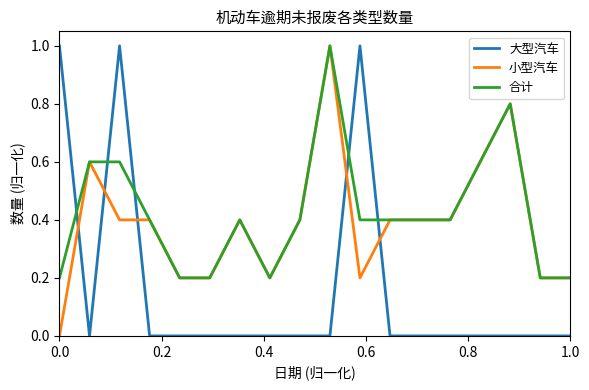

How many times do 合计 and 大型汽车 cross each other?

5